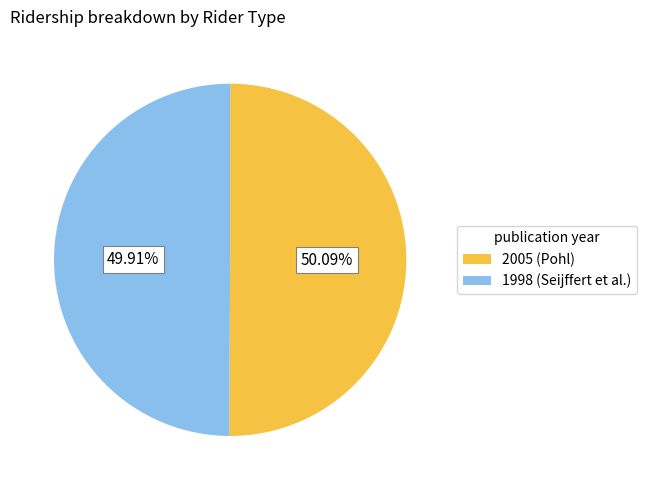

Is there a majority slice in this chart?

Yes